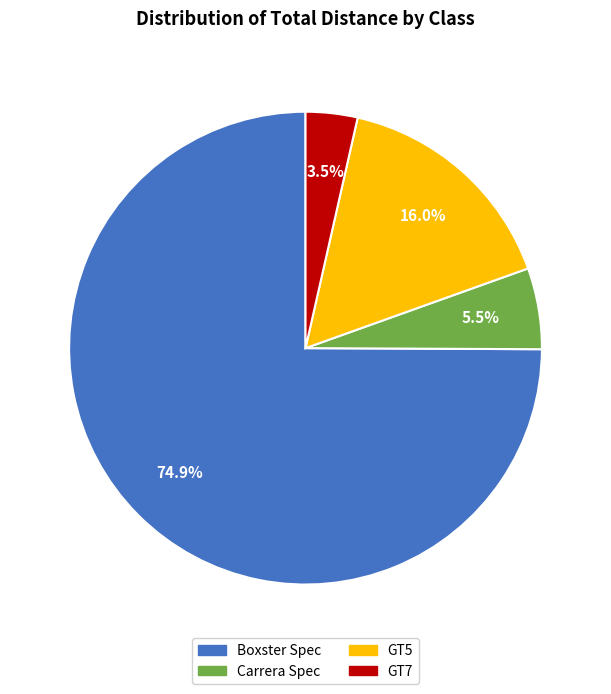

What is the largest slice in the pie chart?

Boxster Spec